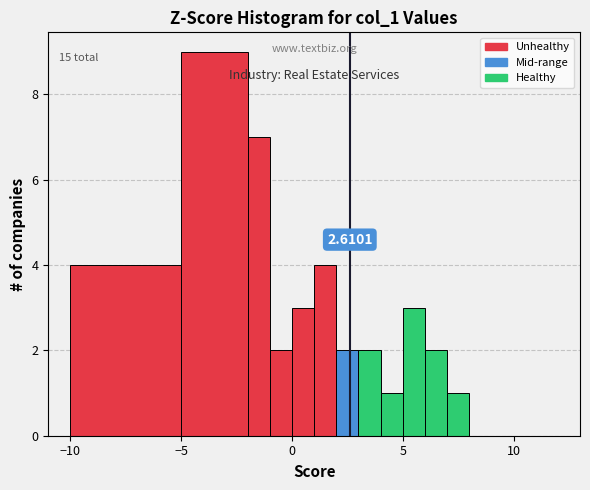

Around what value on the x-axis is the tallest bar? Give the approximate position of its centre, as read against the axis.

-3.5